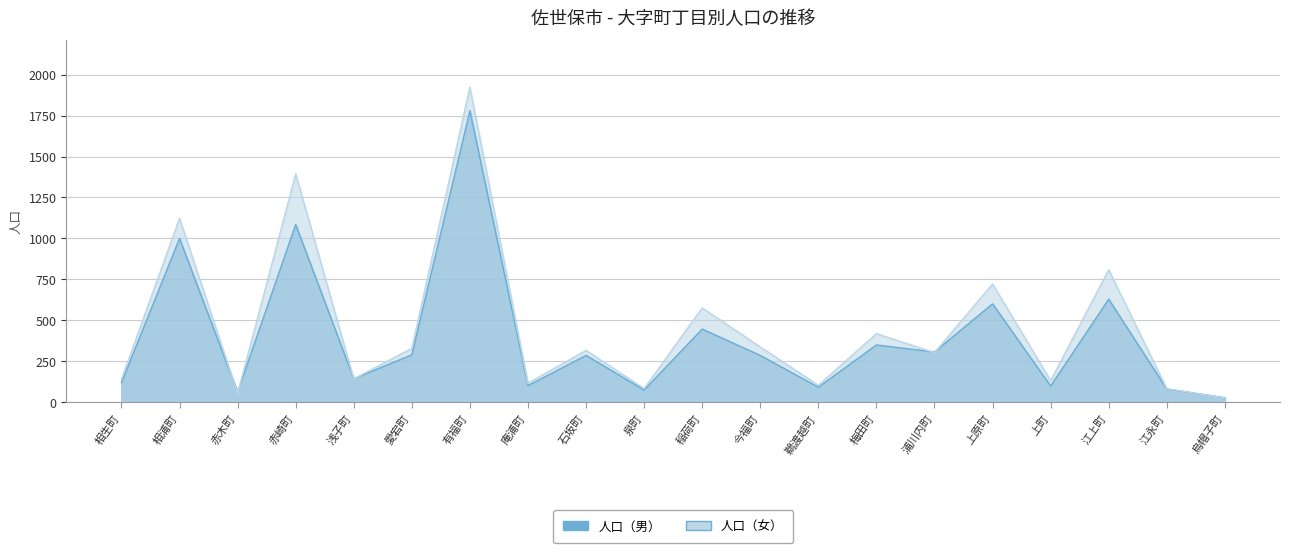

Reading left to right, list all the values displayed in this chart.

人口（男）: 120	1000	62	1085	144	290	1779	102	286	75	447	286	92	350	307	601	99	629	81	28
人口（女）: 141	1123	54	1394	143	330	1923	117	317	84	576	338	104	419	303	722	132	809	83	27